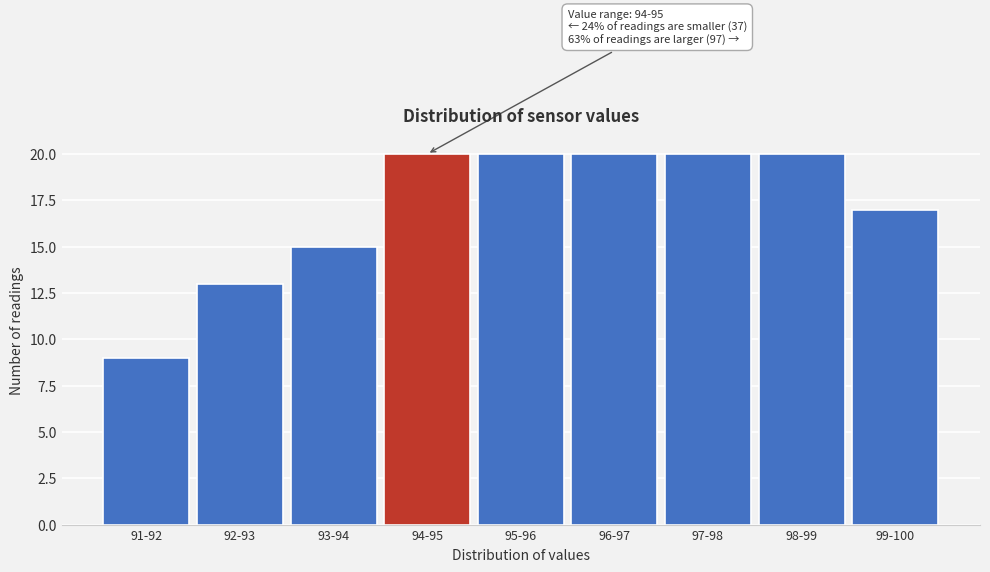

Reading right to left, list all the values displayed in this chart.

99-100=17	98-99=20	97-98=20	96-97=20	95-96=20	94-95=20	93-94=15	92-93=13	91-92=9